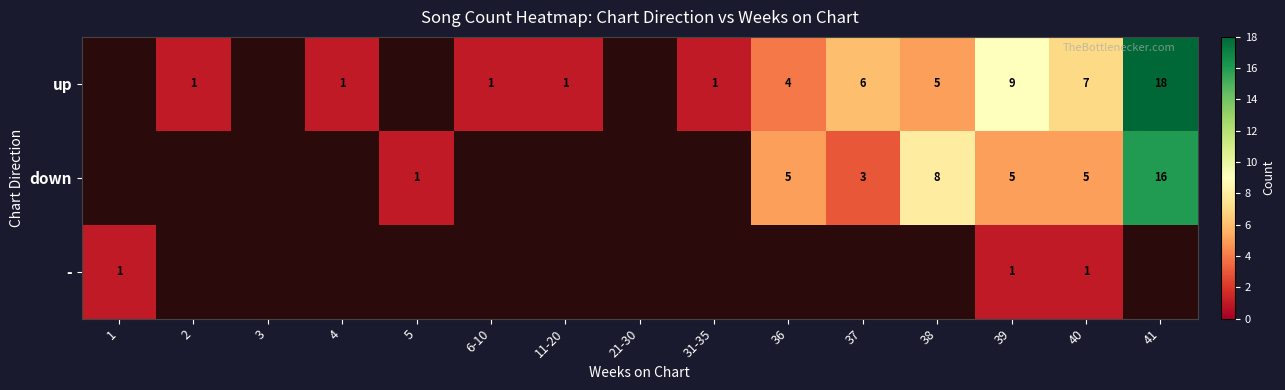

True or false: up has a value of 0.2 at 11-20.

False